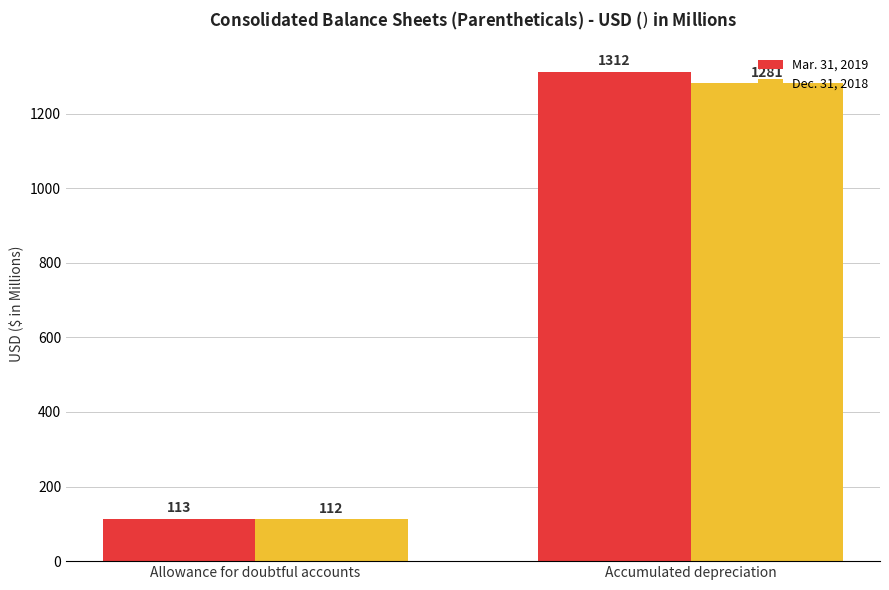

Rank the series by their average value, from lowest to highest.

Dec. 31, 2018, Mar. 31, 2019